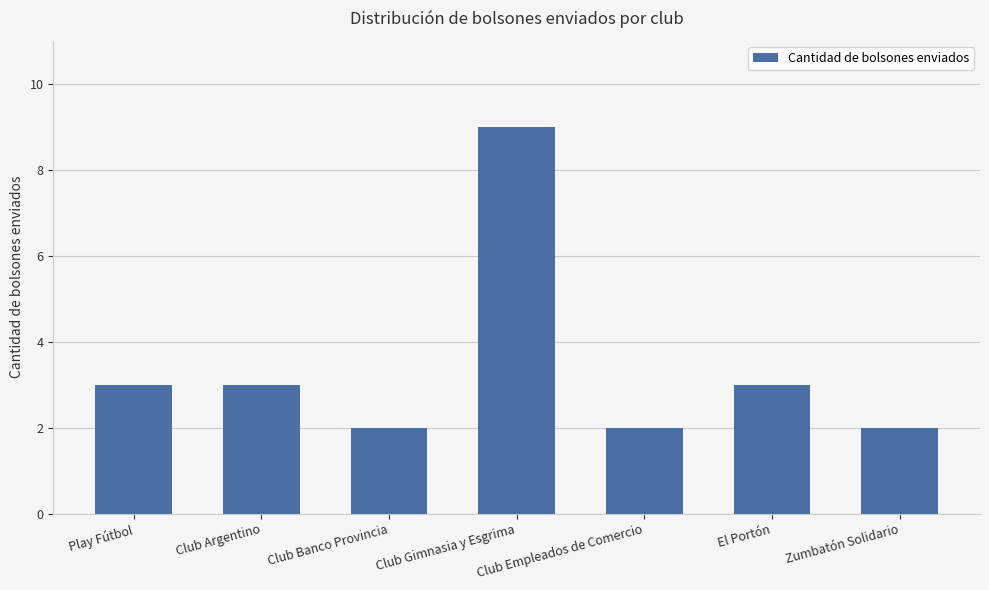

The value at Zumbatón Solidario is 3. True or false?

False